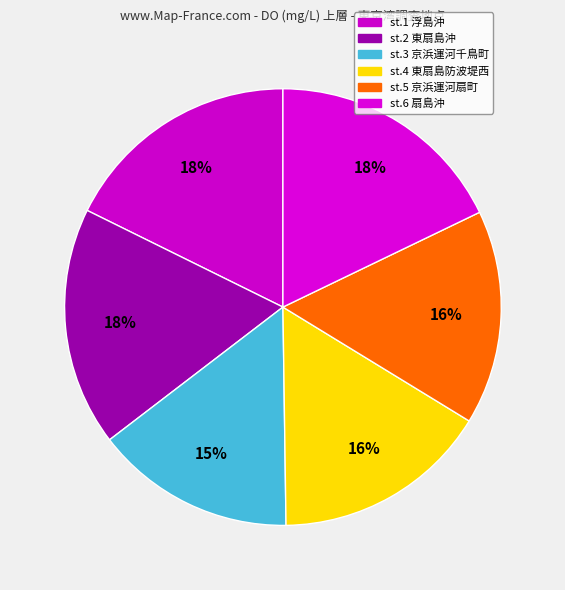

How many slices are in this pie chart?

6